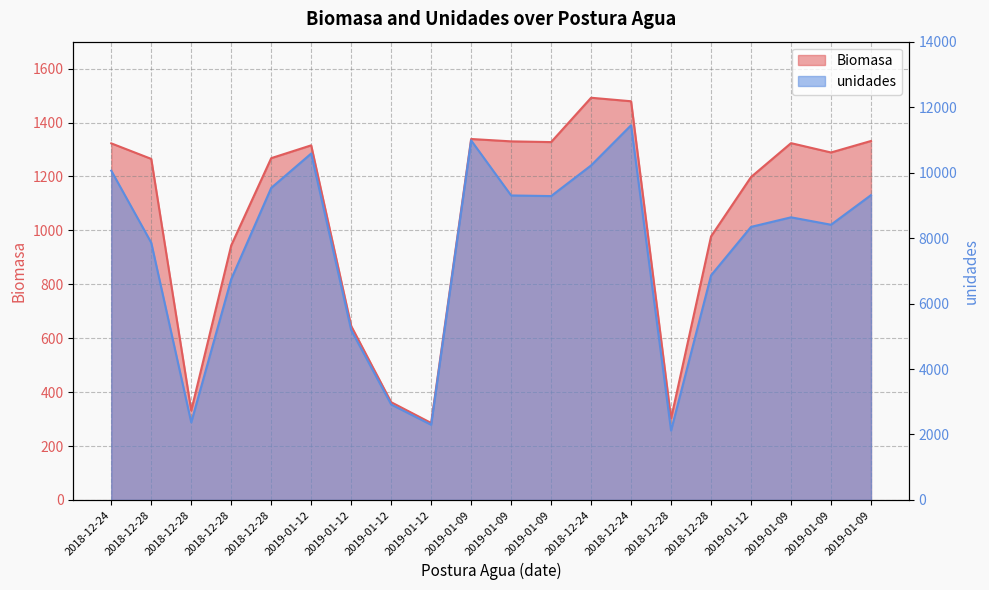

How many interior local peaks does the Biomasa series have?

4